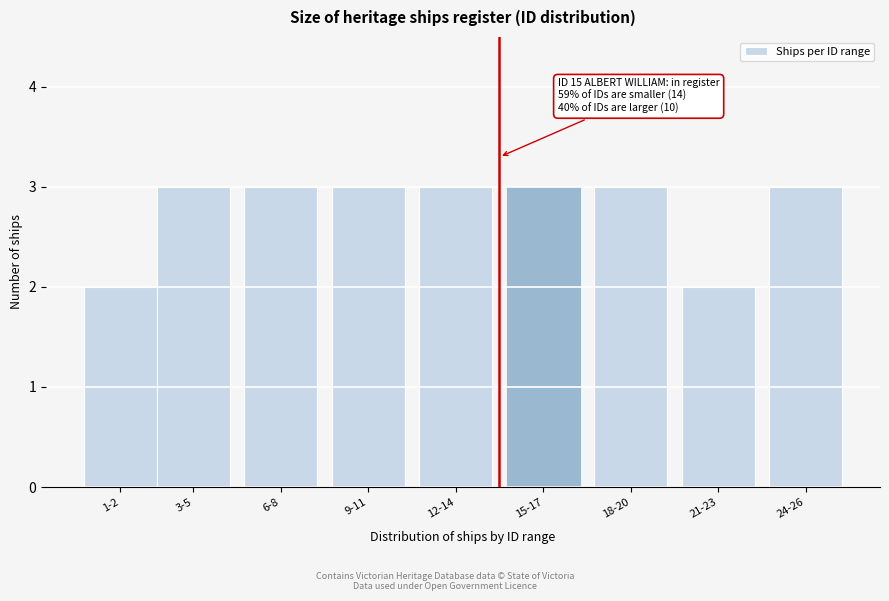

Reading left to right, extract all data points from this chart.

1-2=2	3-5=3	6-8=3	9-11=3	12-14=3	15-17=3	18-20=3	21-23=2	24-26=3